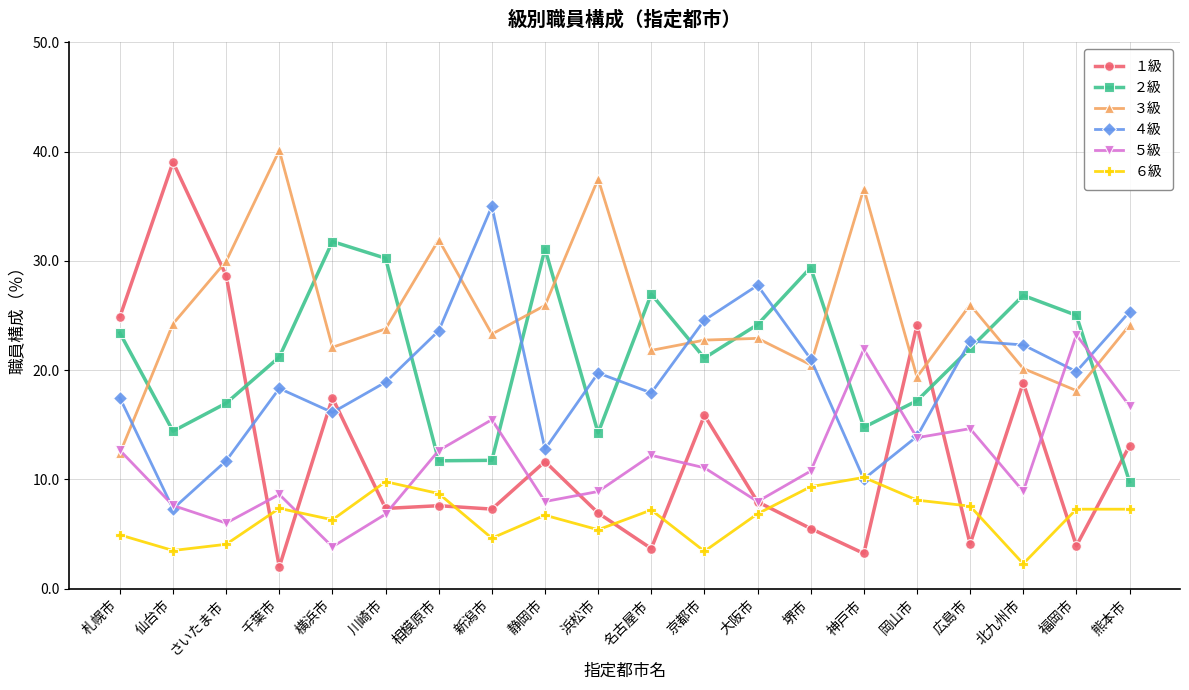

Which series has the widest spread of values?

１級